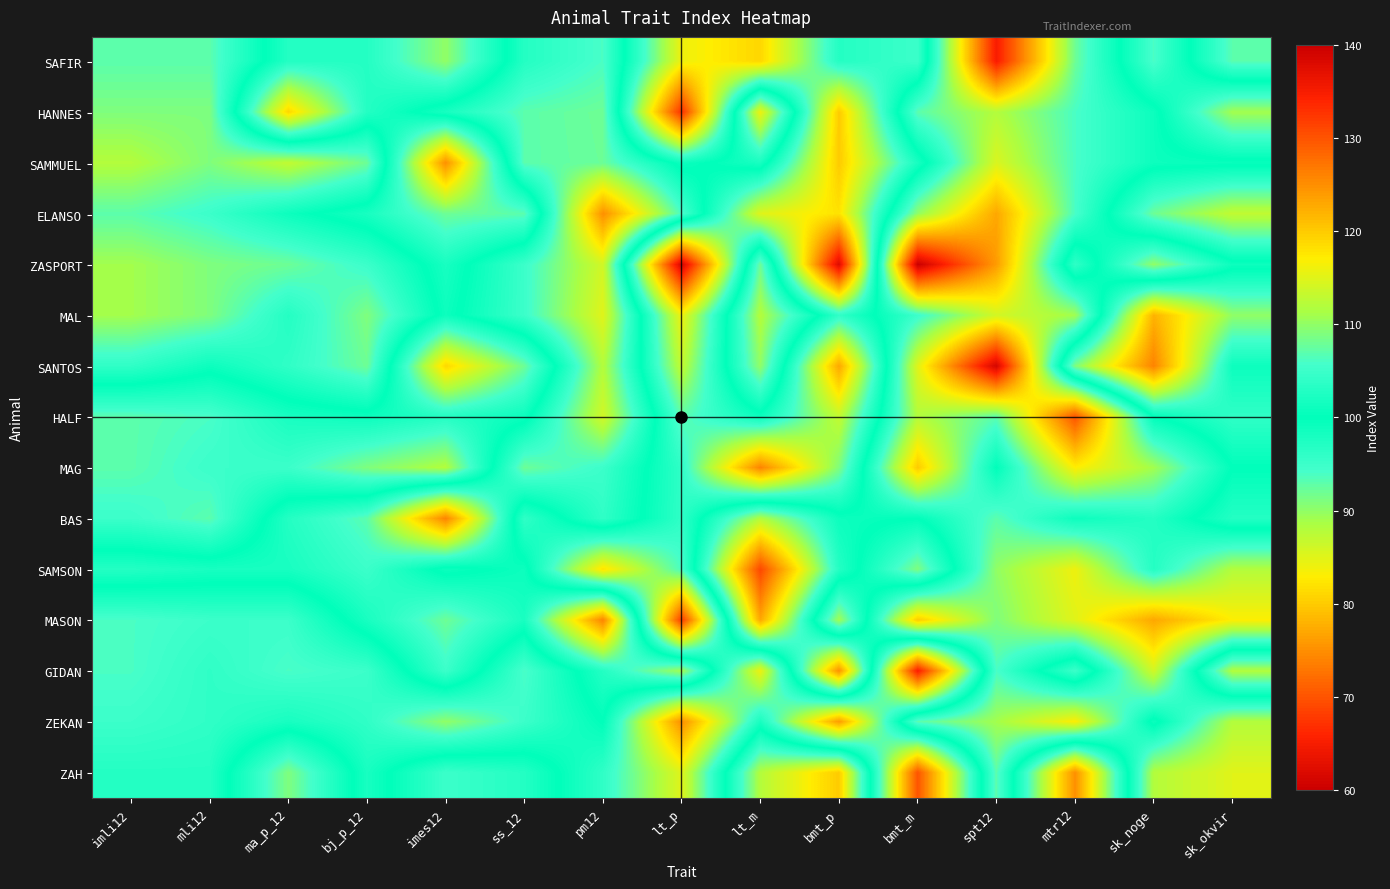

Reading left to right, what are all the values shown in this chart?

SAFIR: imli12=107.0	mli12=107.0	ma_p_12=97.0	bj_p_12=97.0	imes12=90.0	ss_12=103.0	pm12=106.0	lt_p=84.0	lt_m=81.0	bmt_p=97.0	bmt_m=95.0	spt12=135.0	mtr12=108.0	sk_noge=94.0	sk_okvir=107.0
HANNES: imli12=109.0	mli12=109.0	ma_p_12=81.0	bj_p_12=97.0	imes12=102.0	ss_12=107.0	pm12=108.0	lt_p=67.0	lt_m=116.0	bmt_p=80.0	bmt_m=107.0	spt12=112.0	mtr12=106.0	sk_noge=101.0	sk_okvir=89.0
SAMMUEL: imli12=112.0	mli12=109.0	ma_p_12=113.0	bj_p_12=108.0	imes12=75.0	ss_12=107.0	pm12=107.9	lt_p=99.0	lt_m=102.0	bmt_p=80.0	bmt_m=98.0	spt12=114.6	mtr12=106.0	sk_noge=101.0	sk_okvir=100.7
ELANSO: imli12=107.0	mli12=105.0	ma_p_12=101.0	bj_p_12=98.0	imes12=92.0	ss_12=93.0	pm12=125.0	lt_p=106.0	lt_m=85.0	bmt_p=82.0	bmt_m=110.0	spt12=123.0	mtr12=106.0	sk_noge=92.0	sk_okvir=87.0
ZASPORT: imli12=111.0	mli12=109.0	ma_p_12=108.0	bj_p_12=105.0	imes12=98.0	ss_12=105.0	pm12=114.0	lt_p=61.0	lt_m=108.0	bmt_p=62.0	bmt_m=140.0	spt12=124.0	mtr12=96.0	sk_noge=110.0	sk_okvir=101.0
MAL: imli12=111.0	mli12=109.0	ma_p_12=103.0	bj_p_12=109.0	imes12=99.0	ss_12=105.0	pm12=115.0	lt_p=84.0	lt_m=112.0	bmt_p=96.0	bmt_m=105.0	spt12=114.0	mtr12=111.0	sk_noge=78.0	sk_okvir=90.0
SANTOS: imli12=104.0	mli12=101.0	ma_p_12=104.0	bj_p_12=108.0	imes12=81.0	ss_12=92.0	pm12=112.0	lt_p=87.0	lt_m=110.0	bmt_p=77.0	bmt_m=115.0	spt12=139.0	mtr12=91.0	sk_noge=74.0	sk_okvir=99.0
HALF: imli12=93.0	mli12=94.0	ma_p_12=98.0	bj_p_12=99.0	imes12=97.0	ss_12=99.0	pm12=114.0	lt_p=93.0	lt_m=99.0	bmt_p=87.0	bmt_m=112.0	spt12=107.0	mtr12=130.0	sk_noge=100.0	sk_okvir=96.0
MAG: imli12=93.0	mli12=95.0	ma_p_12=95.0	bj_p_12=91.0	imes12=88.0	ss_12=108.0	pm12=105.0	lt_p=96.0	lt_m=74.0	bmt_p=91.0	bmt_m=120.0	spt12=100.0	mtr12=117.0	sk_noge=111.0	sk_okvir=100.0
BAS: imli12=95.0	mli12=93.0	ma_p_12=103.0	bj_p_12=107.0	imes12=126.0	ss_12=96.0	pm12=104.0	lt_p=96.0	lt_m=112.0	bmt_p=101.0	bmt_m=100.0	spt12=107.0	mtr12=101.0	sk_noge=103.0	sk_okvir=97.0
SAMSON: imli12=103.0	mli12=102.0	ma_p_12=102.0	bj_p_12=105.0	imes12=99.0	ss_12=101.0	pm12=82.0	lt_p=94.0	lt_m=131.0	bmt_p=103.0	bmt_m=91.0	spt12=110.0	mtr12=116.0	sk_noge=103.0	sk_okvir=112.0
MASON: imli12=94.0	mli12=95.0	ma_p_12=95.0	bj_p_12=102.0	imes12=108.0	ss_12=102.0	pm12=126.0	lt_p=68.0	lt_m=123.0	bmt_p=89.0	bmt_m=120.0	spt12=109.0	mtr12=115.0	sk_noge=123.0	sk_okvir=117.0
GIDAN: imli12=94.0	mli12=96.0	ma_p_12=94.0	bj_p_12=95.0	imes12=105.0	ss_12=94.0	pm12=103.0	lt_p=111.0	lt_m=84.0	bmt_p=125.0	bmt_m=65.0	spt12=106.0	mtr12=95.0	sk_noge=114.0	sk_okvir=88.0
ZEKAN: imli12=95.0	mli12=96.0	ma_p_12=98.0	bj_p_12=96.0	imes12=90.0	ss_12=95.0	pm12=100.0	lt_p=75.0	lt_m=98.0	bmt_p=76.0	bmt_m=107.0	spt12=111.0	mtr12=117.0	sk_noge=99.0	sk_okvir=112.0
ZAH: imli12=97.0	mli12=97.0	ma_p_12=109.0	bj_p_12=98.0	imes12=105.0	ss_12=103.0	pm12=96.0	lt_p=85.0	lt_m=112.0	bmt_p=120.0	bmt_m=70.0	spt12=107.0	mtr12=75.0	sk_noge=112.0	sk_okvir=115.0